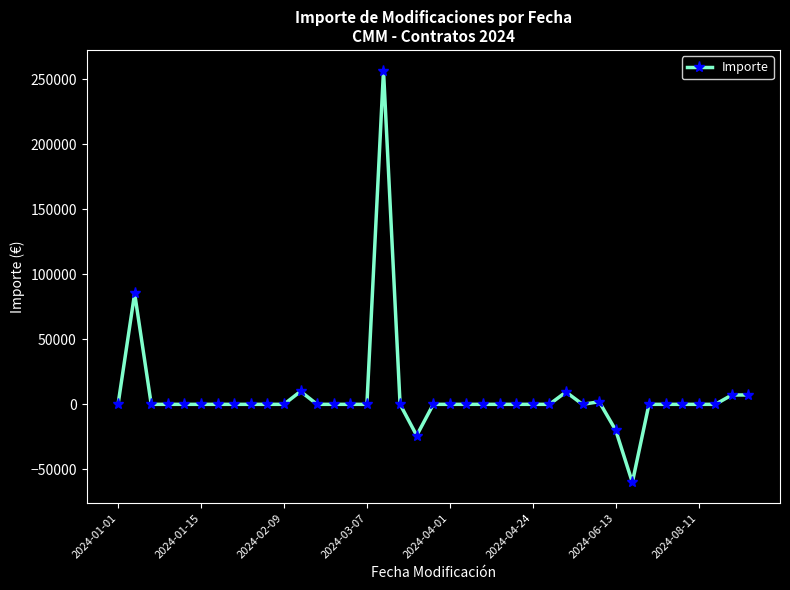

What is the sum of all values?

274044.7